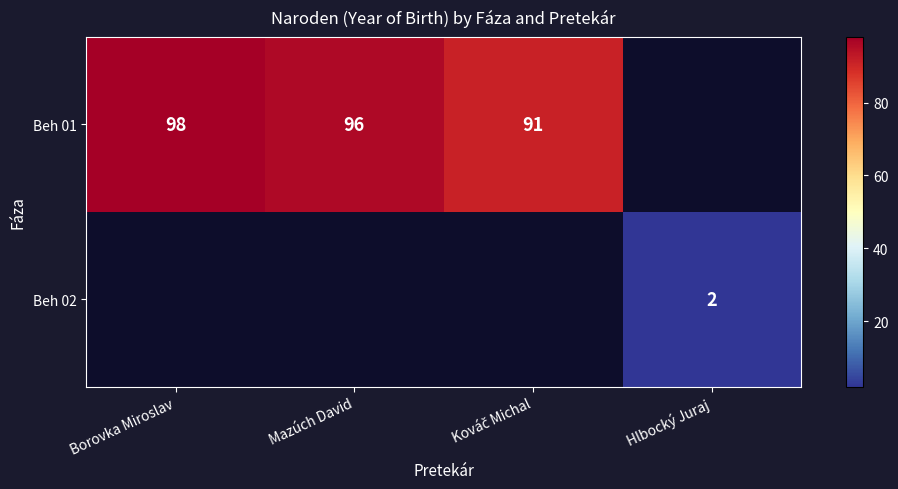

Is it true that Beh 01 equals 96 at Mazúch David?

True